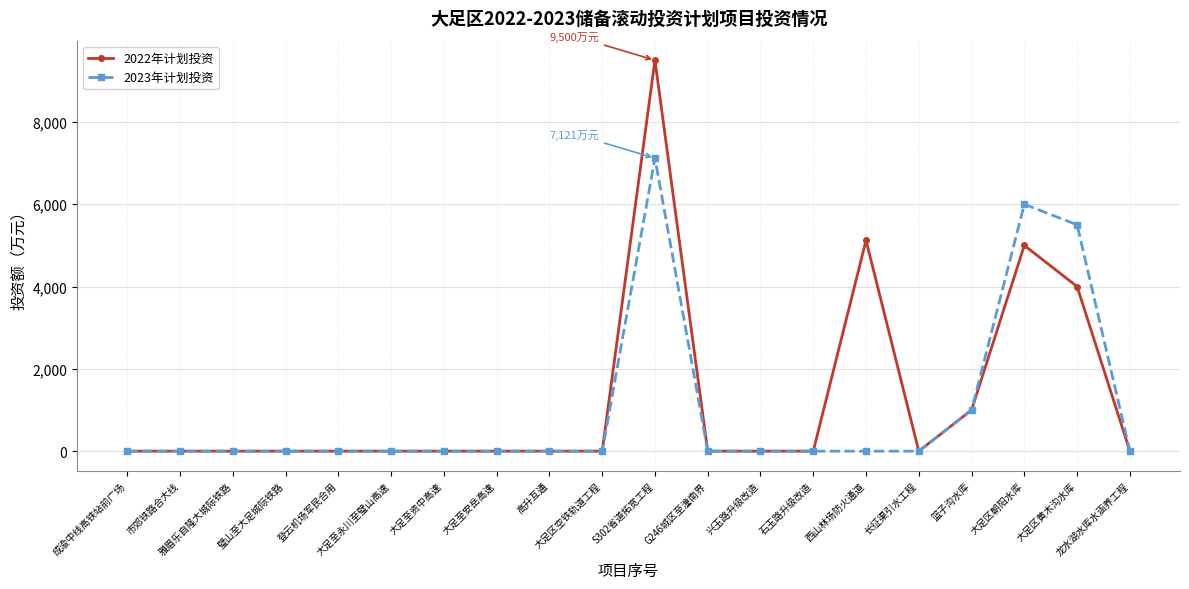

Which category has the highest value in the 2023年计划投资 series?

S302省道拓宽工程